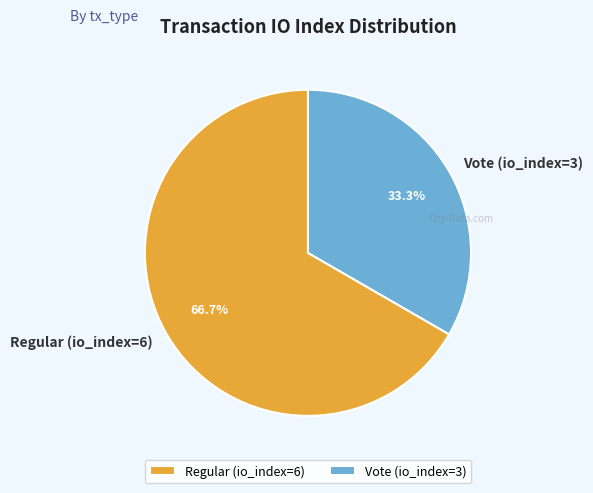

Which has a higher value, Regular (io_index=6) or Vote (io_index=3)?

Regular (io_index=6)